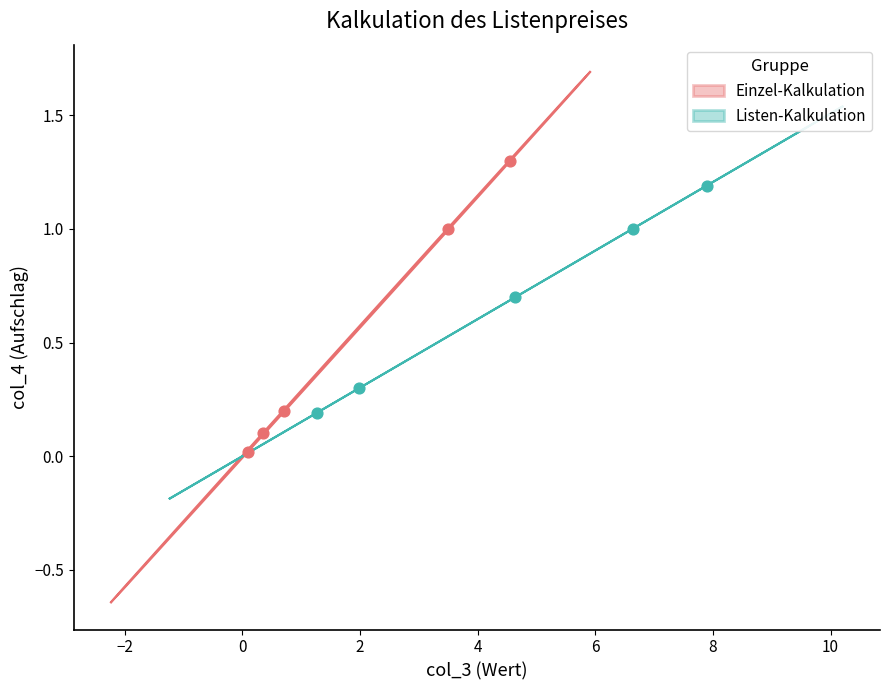

What are all the series names shown in the legend?

Einzel-Kalkulation, Listen-Kalkulation